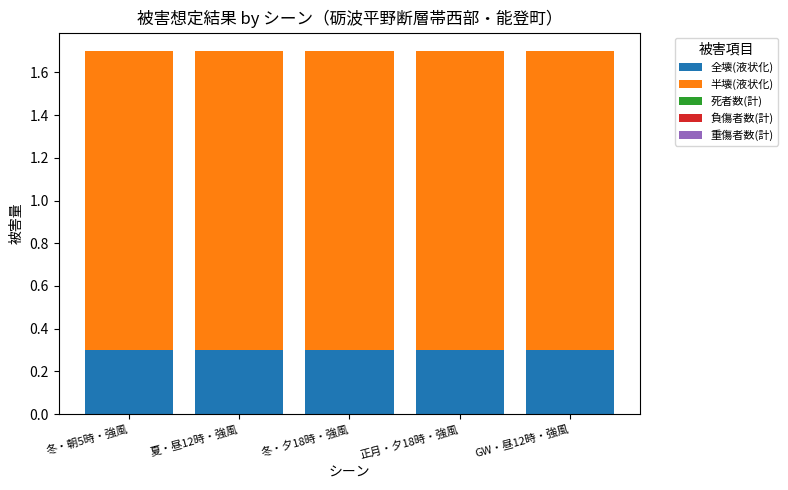

True or false: 全壊(液状化) has a value of 0.5 at 正月・夕18時・強風.

False